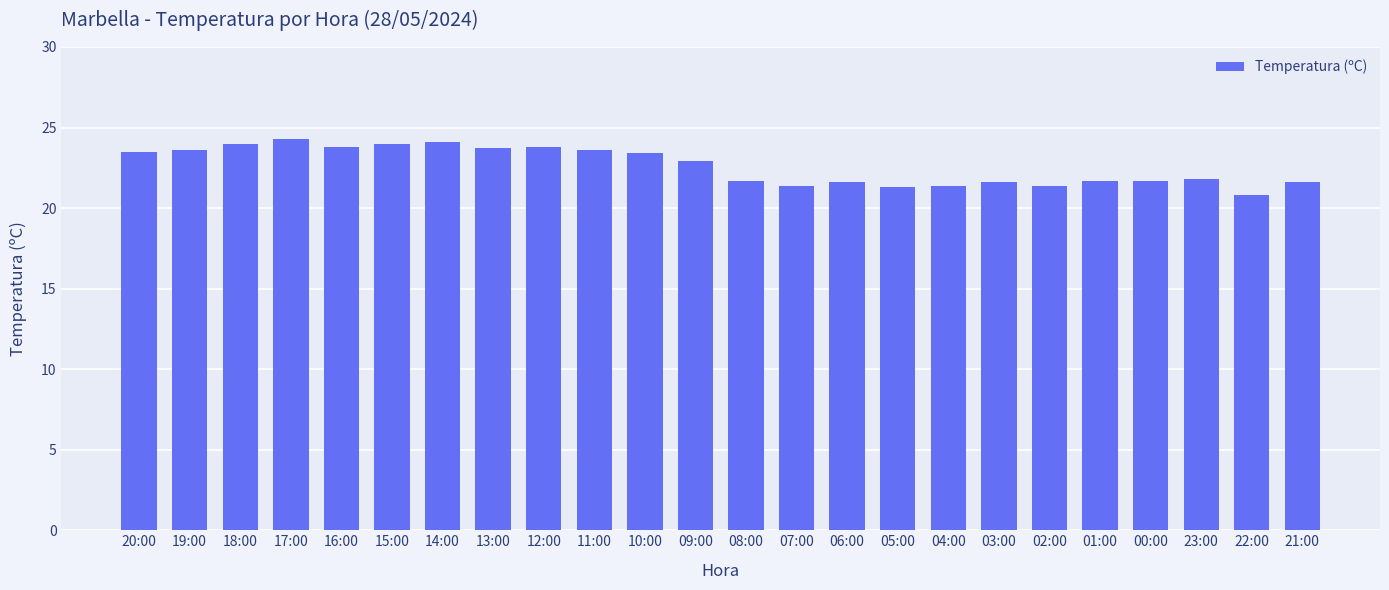

What is the approximate value at 09:00?

22.9